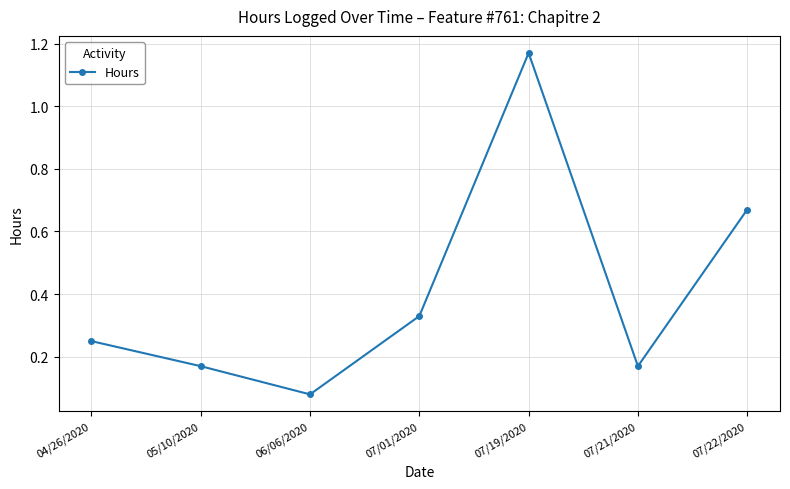

What is the label of the 1st point from the left?

04/26/2020